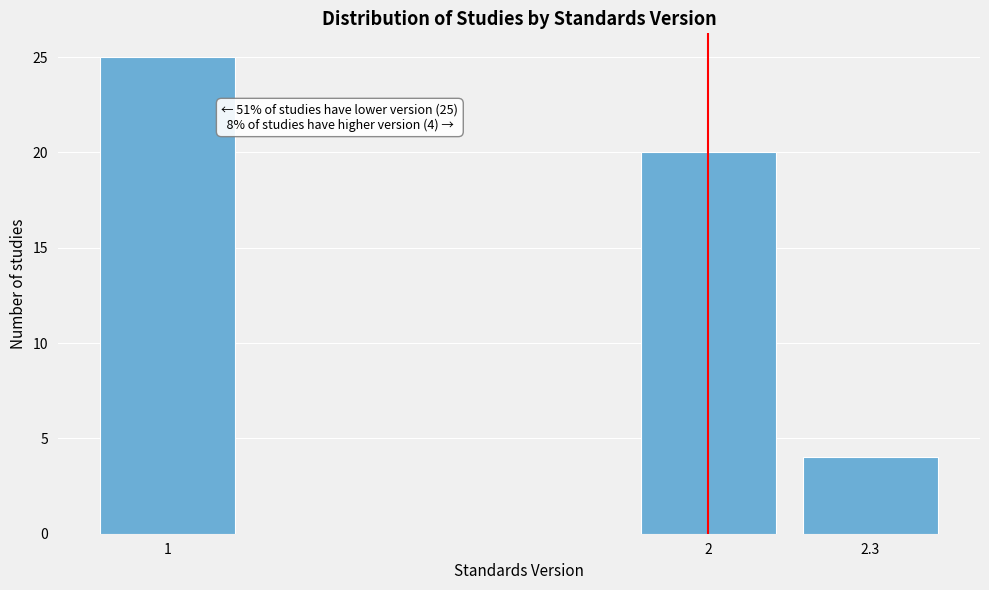

Reading right to left, list all the values displayed in this chart.

2.3=4	2=20	1=25